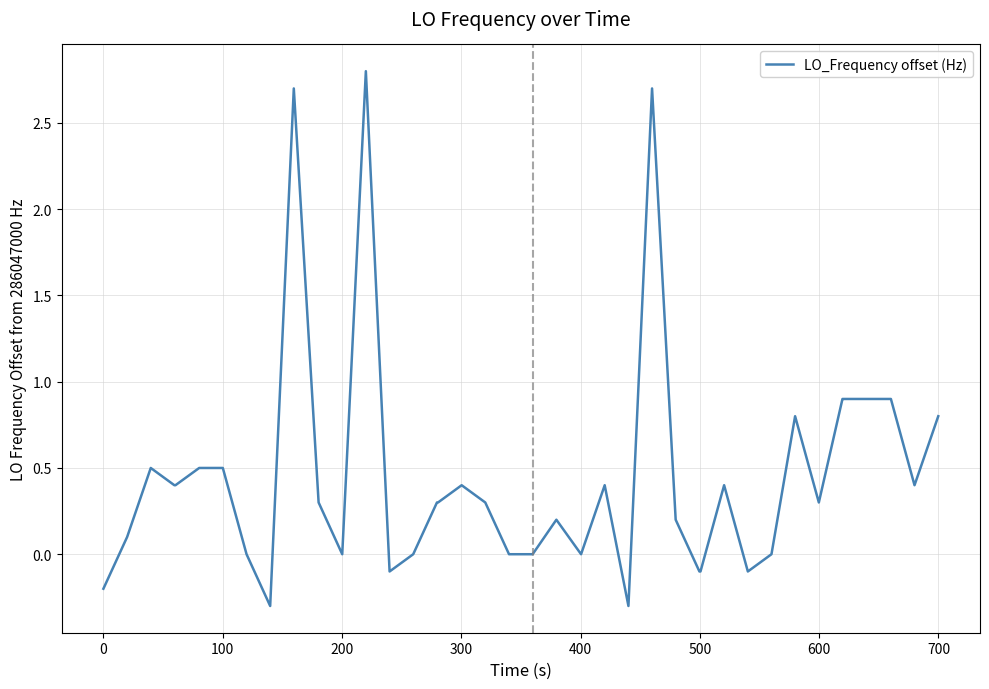

What is the maximum value shown in the chart?

2.8